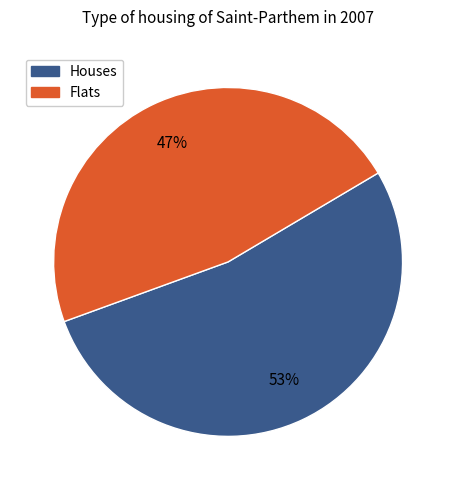

Does any single category account for the majority?

Yes